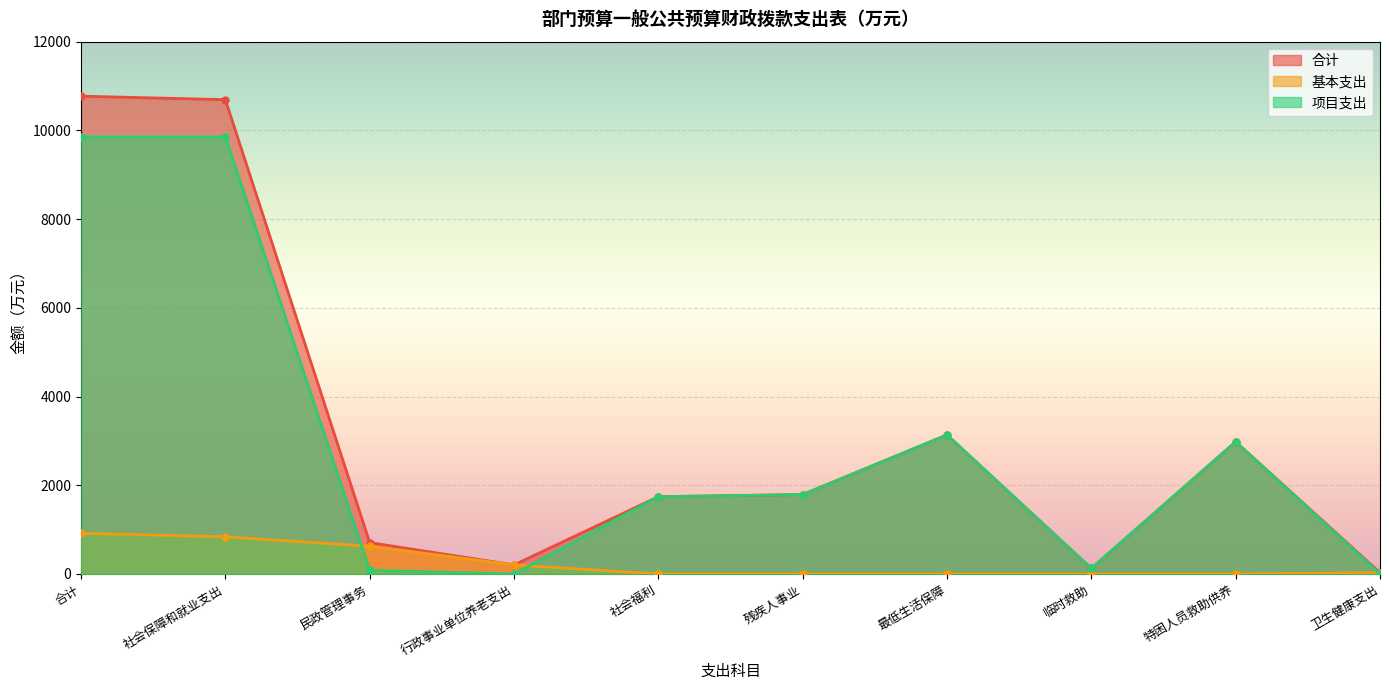

Is it true that 基本支出 equals 0.0 at 临时救助?

True